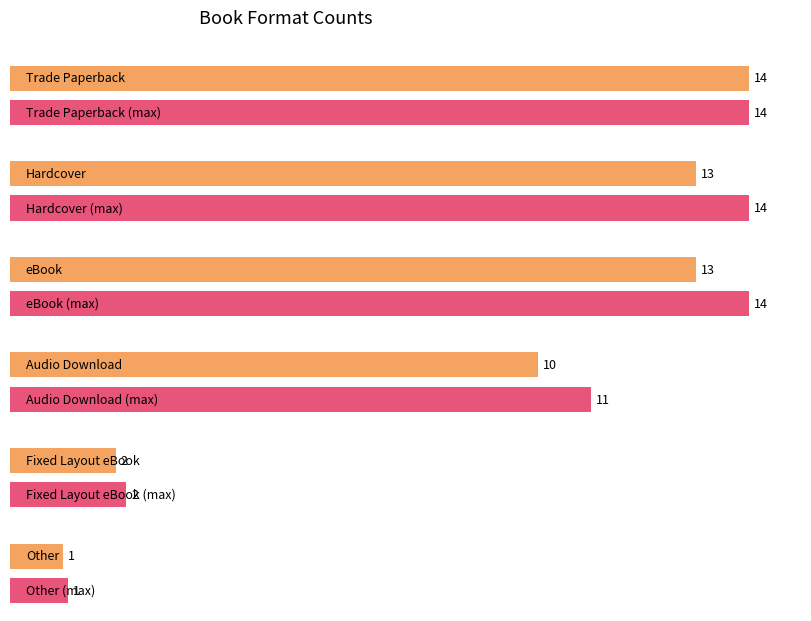

At which label does the data first exceed 8?

Trade Paperback